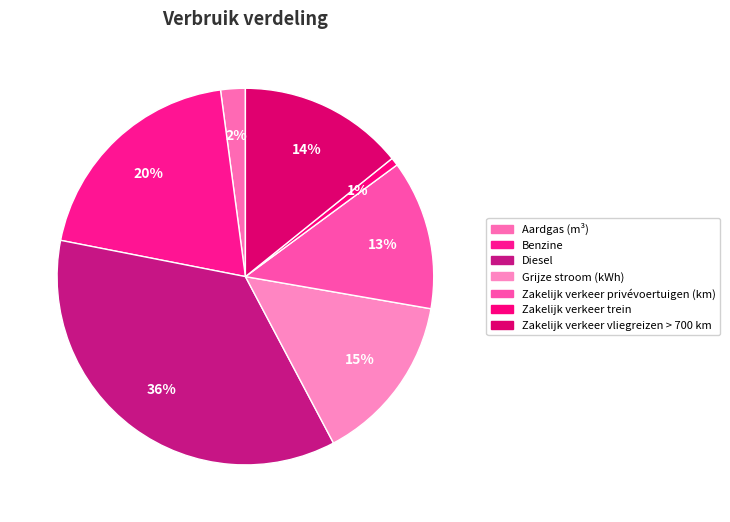

Is it true that Benzine is 31% of the pie?

False